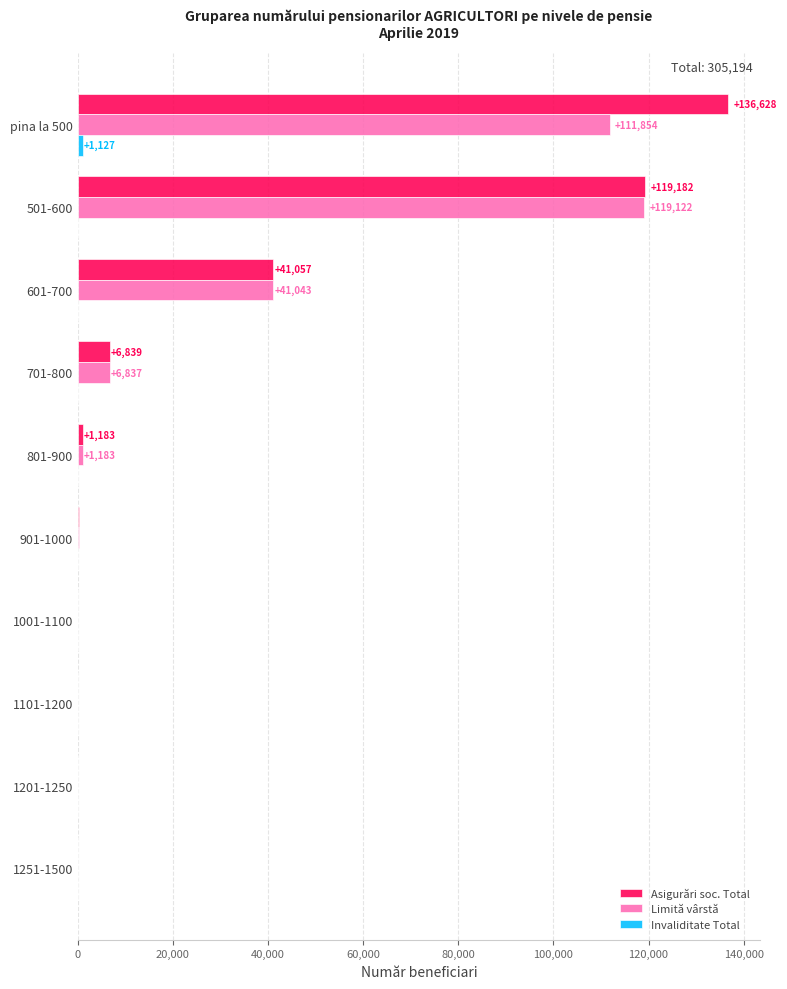

What is the sum of all Limită vârstă values?

280342